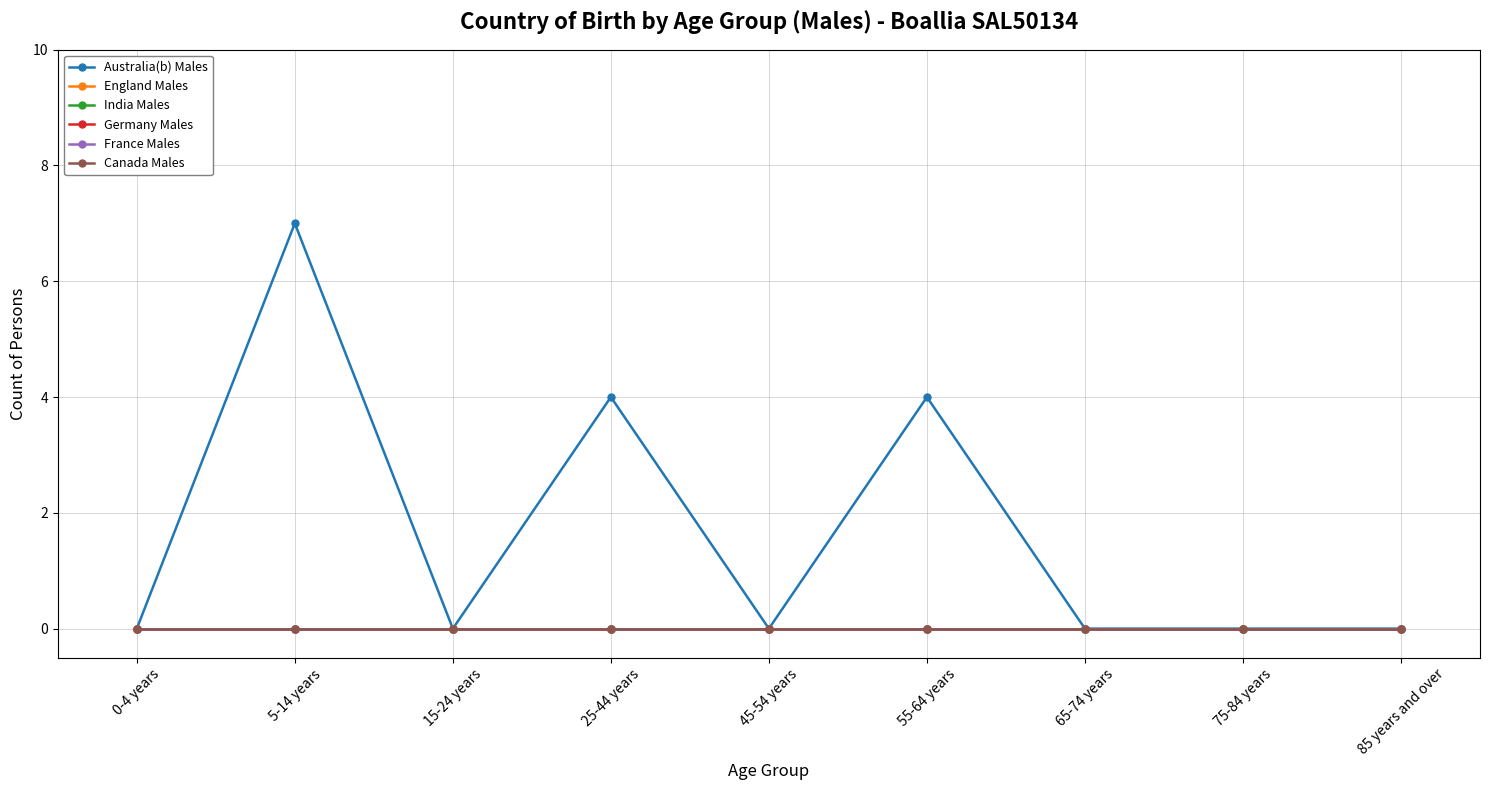

What is the maximum value shown in the chart?

7